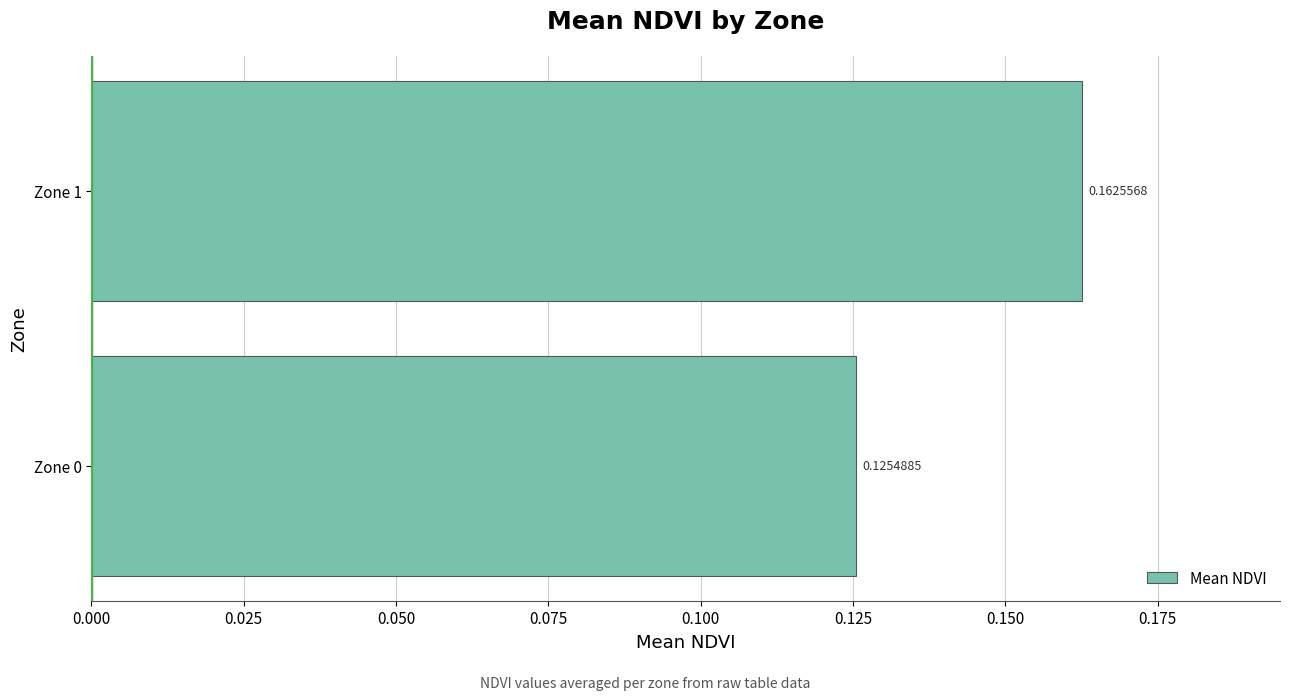

Between Zone 1 and Zone 0, which is larger?

Zone 1